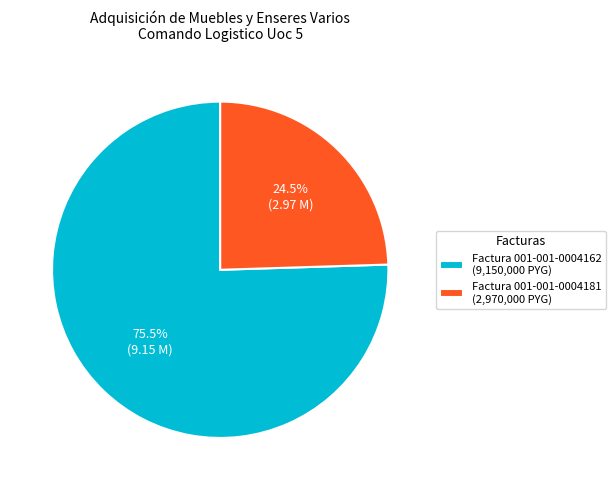

To the nearest percent, what is the difference between the largest and smallest slice percentages?

51%